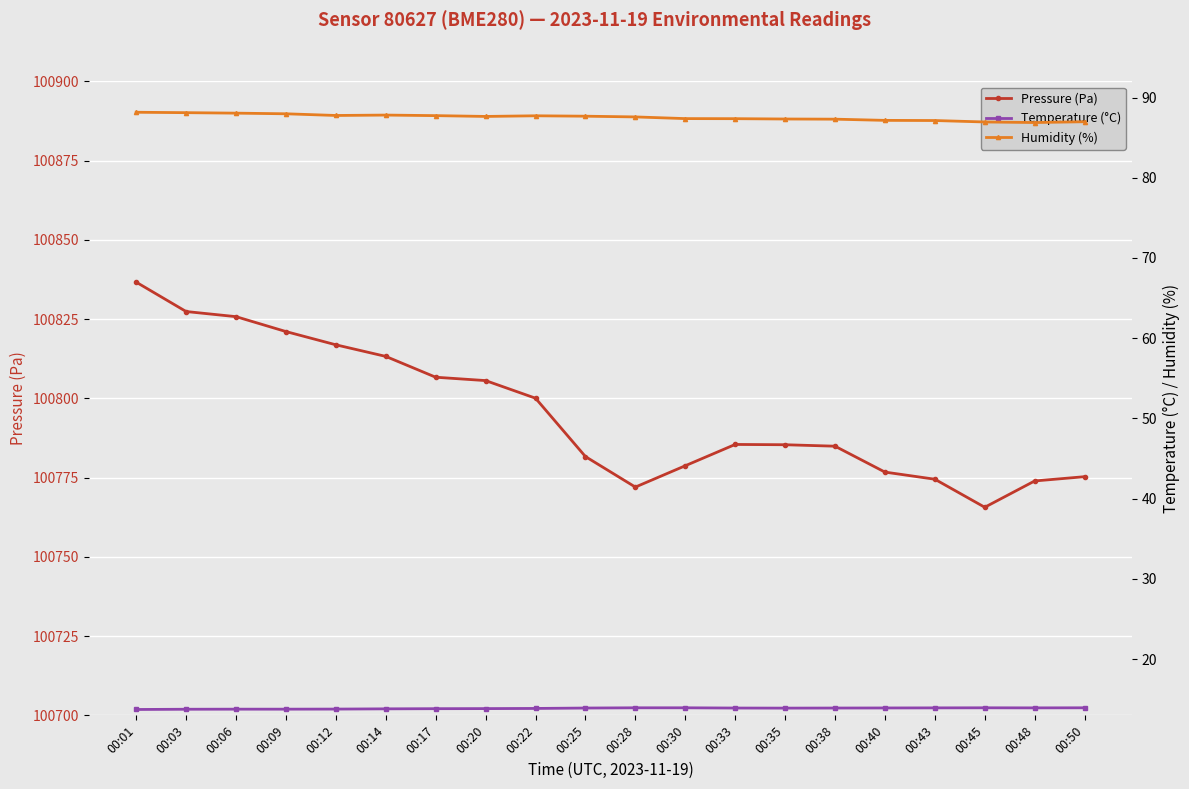

True or false: Temperature (°C) and Humidity (%) intersect in this chart.

False